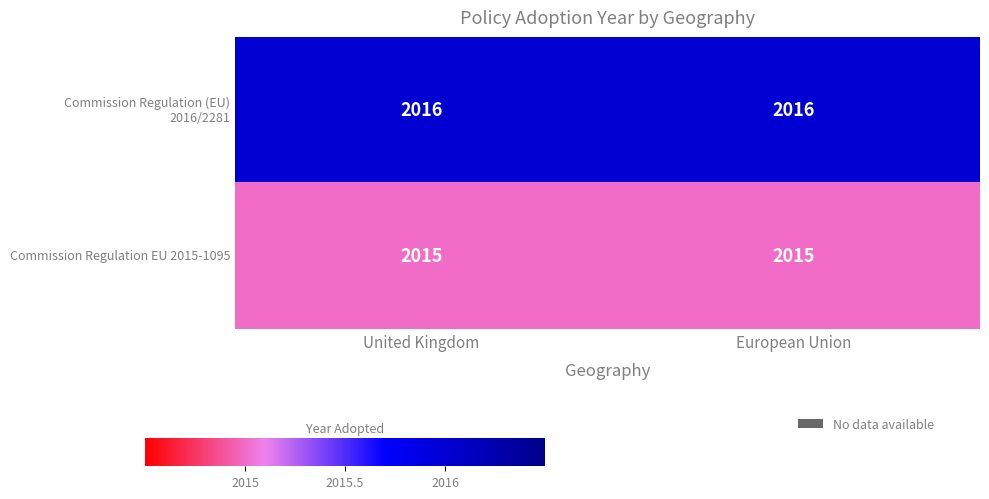

What is the total value across all series at United Kingdom?

4031